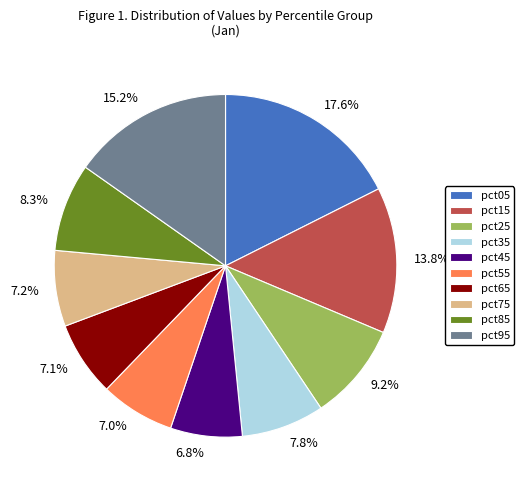

Is there a majority slice in this chart?

No